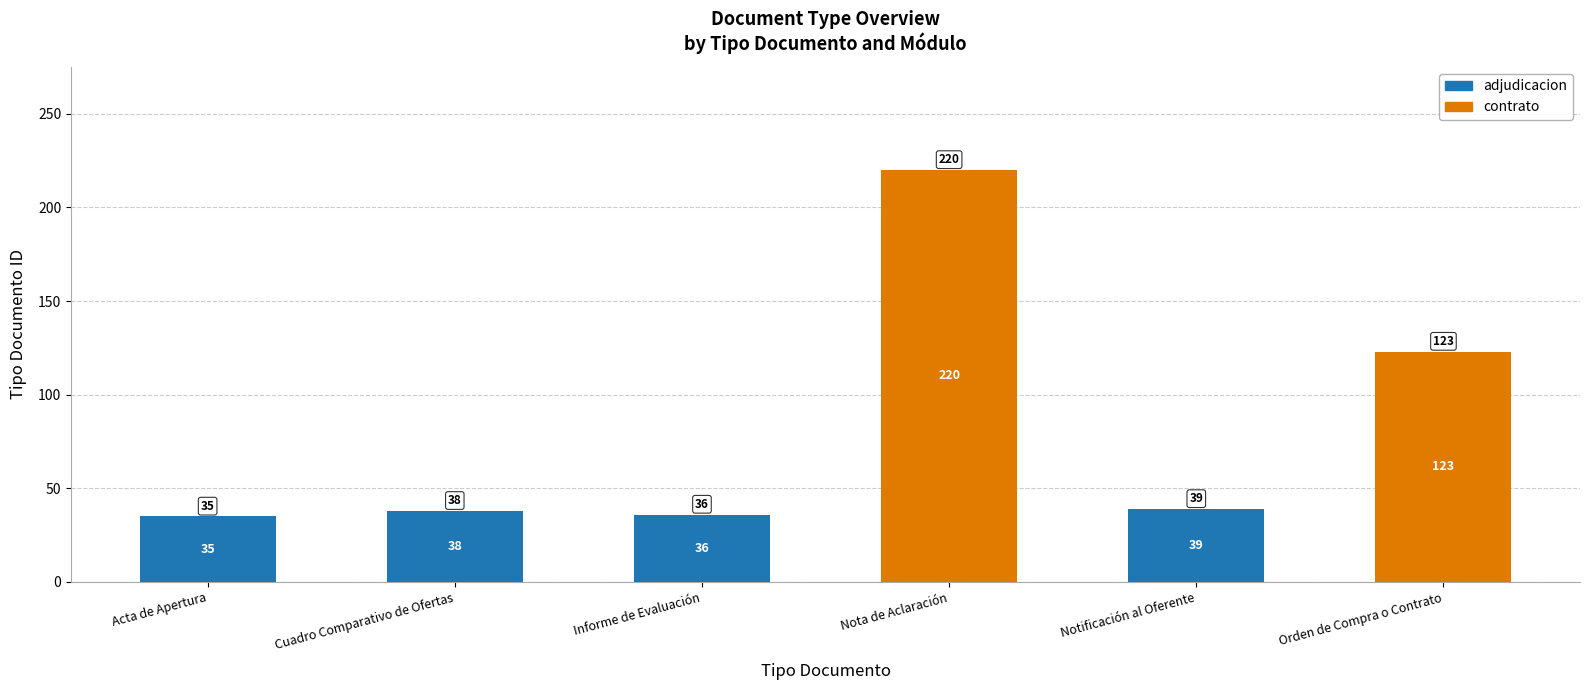

Reading left to right, list the values for the adjudicacion series.

Acta de Apertura=35	Cuadro Comparativo de Ofertas=38	Informe de Evaluación=36	Nota de Aclaración=0	Notificación al Oferente=39	Orden de Compra o Contrato=0